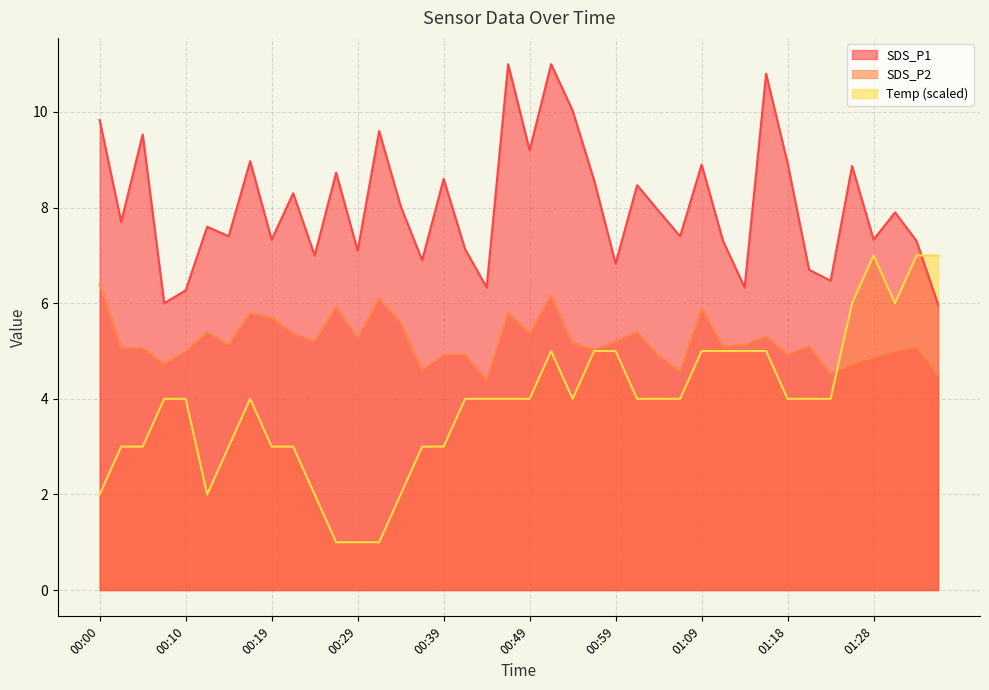

Reading left to right, transcribe all the data shown in this chart.

SDS_P1: 9.8	7.7	9.5	6.0	6.3	7.6	7.4	9.0	7.3	8.3	7.0	8.7	7.1	9.6	8.0	6.9	8.6	7.1	6.3	11.0	9.2	11.0	10.0	8.6	6.8	8.5	7.9	7.4	8.9	7.3	6.3	10.8	8.9	6.7	6.5	8.9	7.3	7.9	7.3	6.0
SDS_P2: 6.4	5.1	5.1	4.7	5.0	5.4	5.1	5.8	5.7	5.4	5.2	5.9	5.3	6.1	5.6	4.6	4.9	4.9	4.4	5.8	5.4	6.2	5.2	5.0	5.2	5.4	4.9	4.6	5.9	5.1	5.1	5.3	4.9	5.1	4.5	4.7	4.9	5.0	5.1	4.5
Temp: 2.0	3.0	3.0	4.0	4.0	2.0	3.0	4.0	3.0	3.0	2.0	1.0	1.0	1.0	2.0	3.0	3.0	4.0	4.0	4.0	4.0	5.0	4.0	5.0	5.0	4.0	4.0	4.0	5.0	5.0	5.0	5.0	4.0	4.0	4.0	6.0	7.0	6.0	7.0	7.0